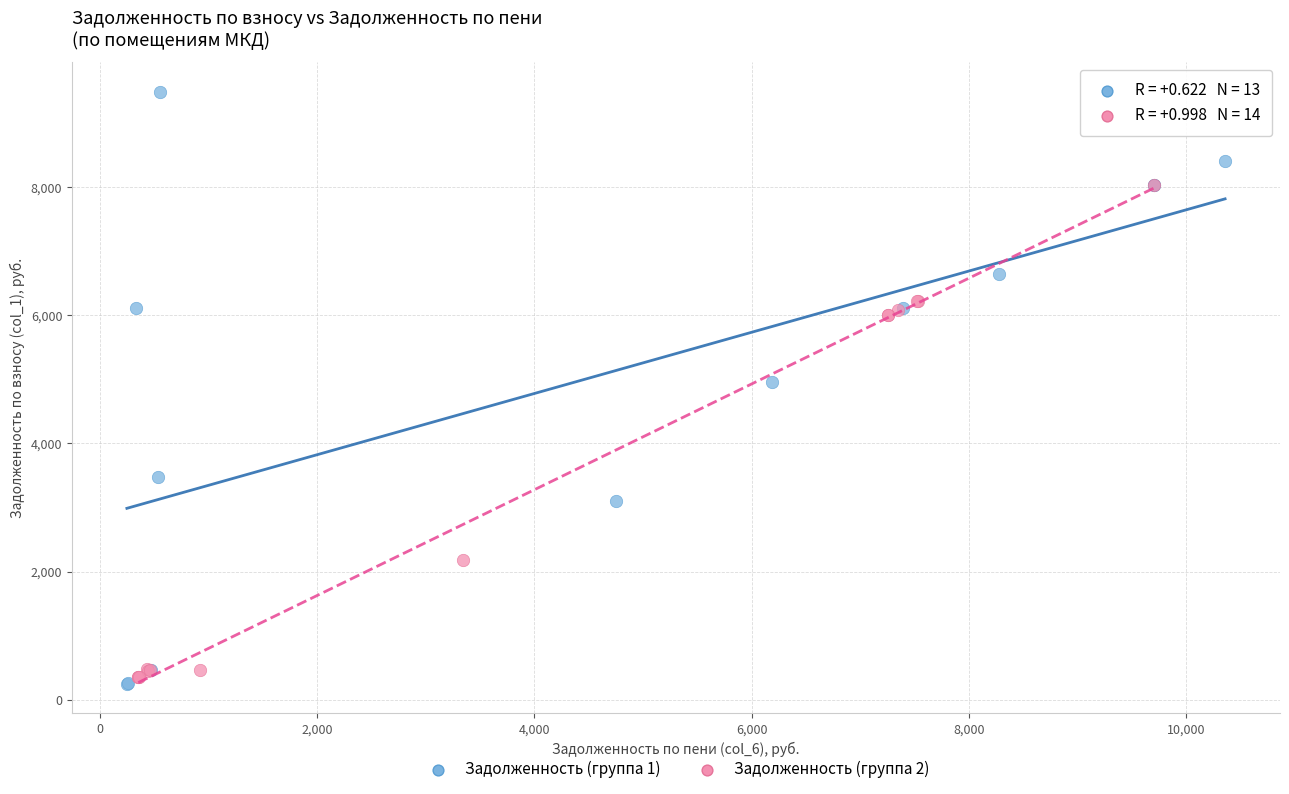

Which series has the largest Y range (max minus min)?

Задолженность (группа 1)